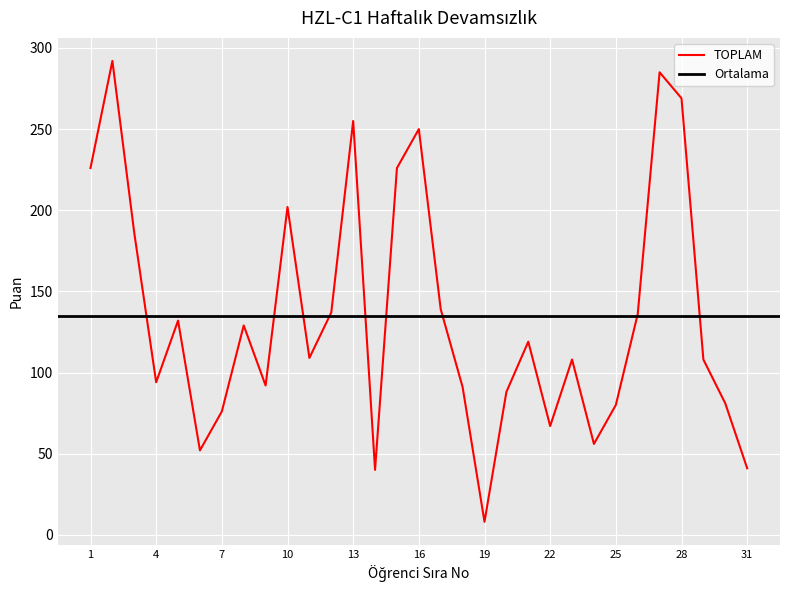

The value at 2 is 292. True or false?

True